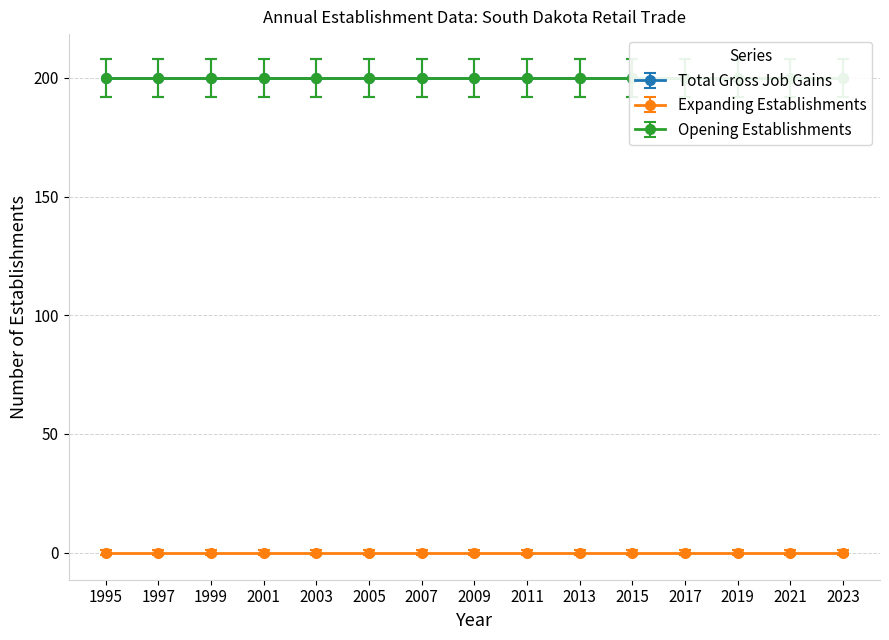

True or false: Total Gross Job Gains has a value of 200 at 2013.

True